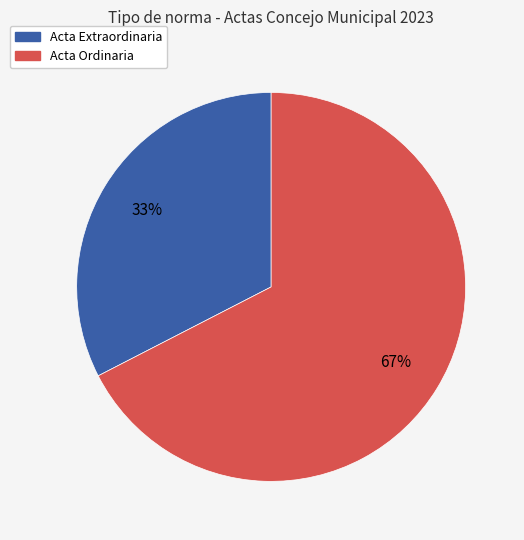

Rank the categories by value from lowest to highest.

Acta Extraordinaria, Acta Ordinaria